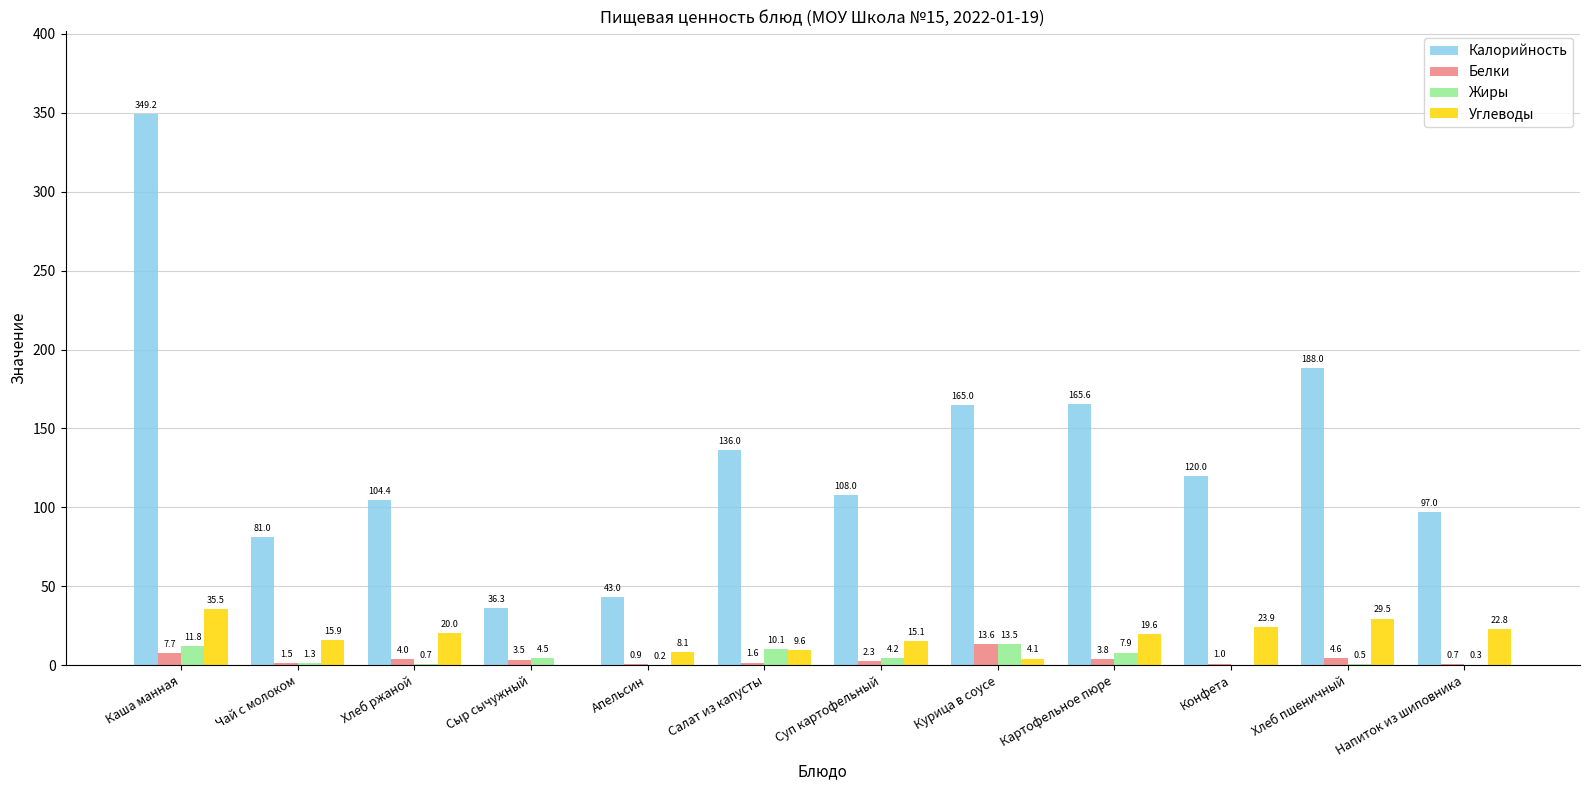

Is the value of Углеводы at Чай с молоком greater than the value of Калорийность at Суп картофельный?

No